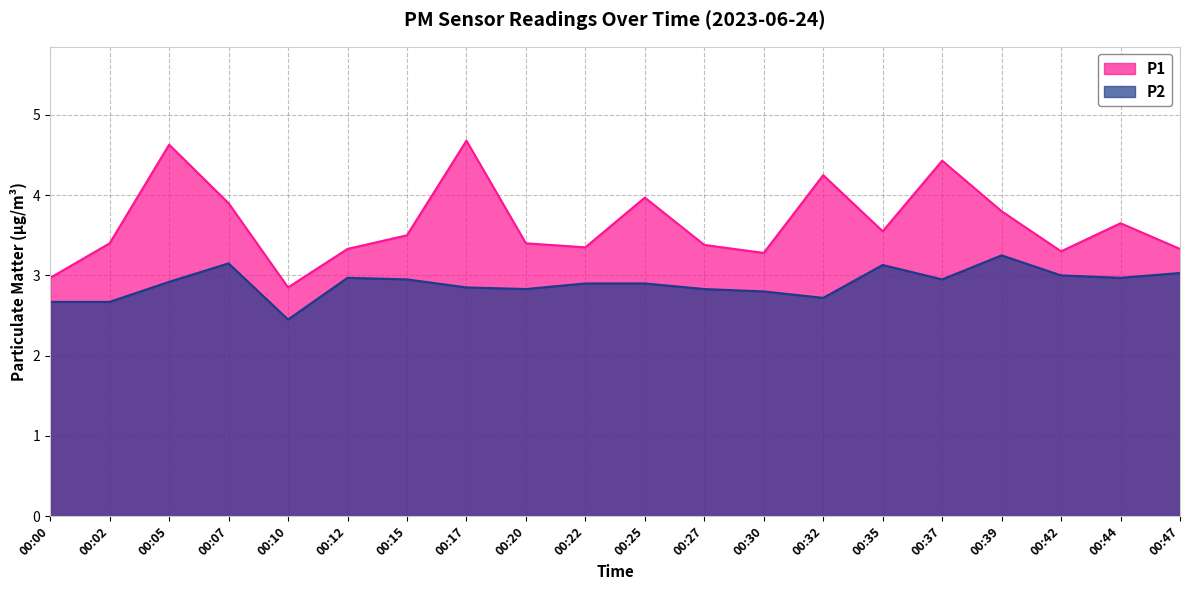

In P1, how many points are higher than both neighbors (excluding endpoints)?

6